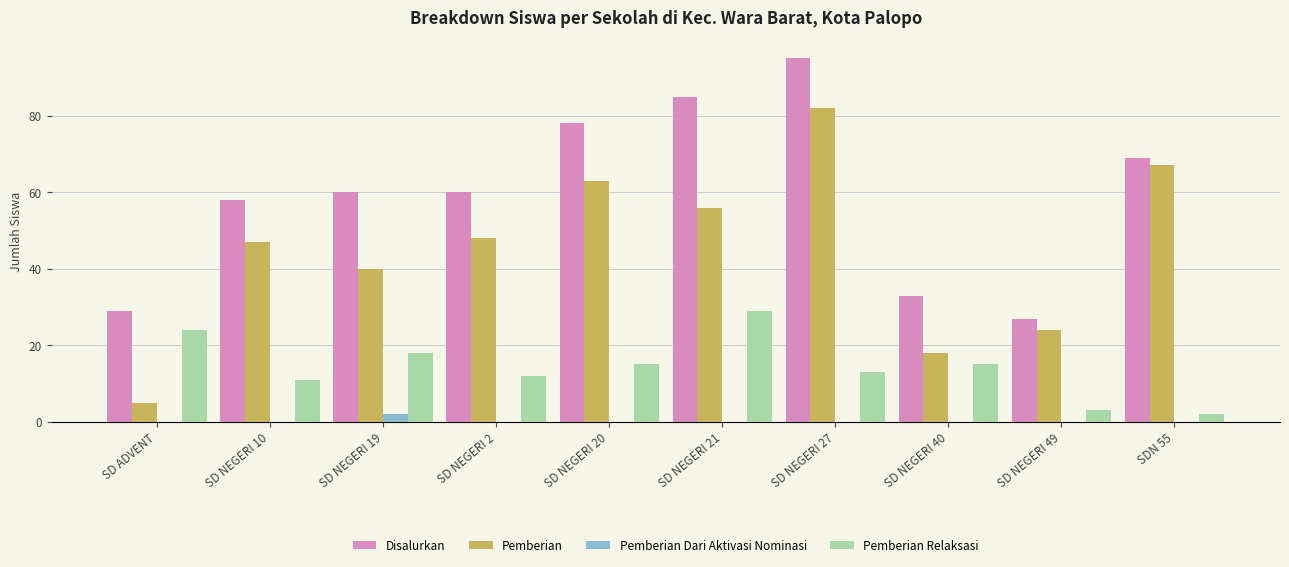

Between SD NEGERI 21 and SD NEGERI 27, which series saw the biggest shift?

Pemberian